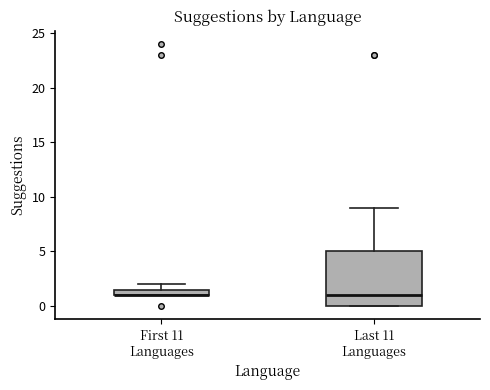

Where is the lower edge of the box for Last 11 Languages on the y-axis? The values are not printed on the chart, so give them approximately, as read against the axis.

0.0